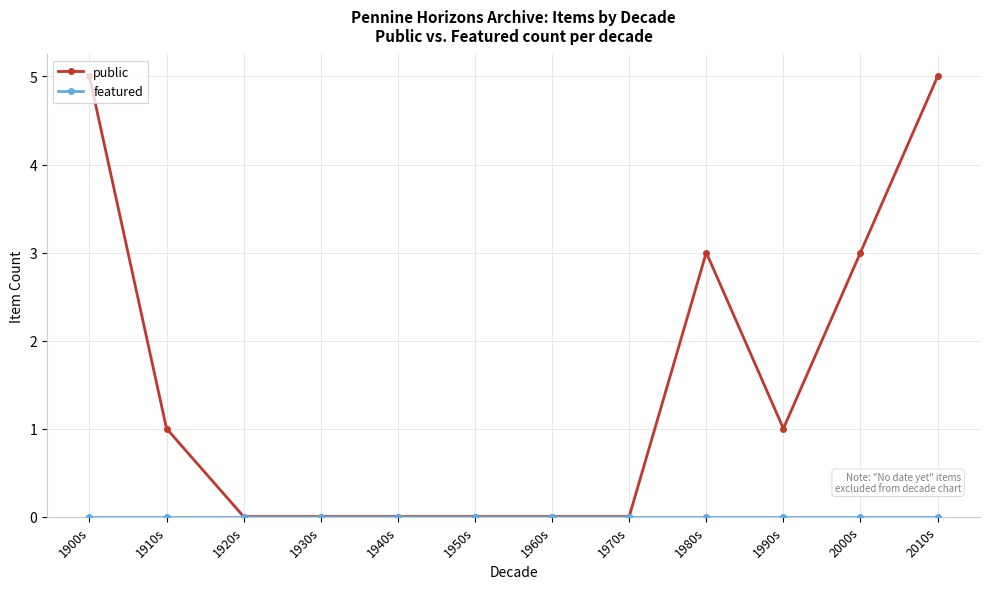

The public series shows 3 at 1980s. True or false?

True